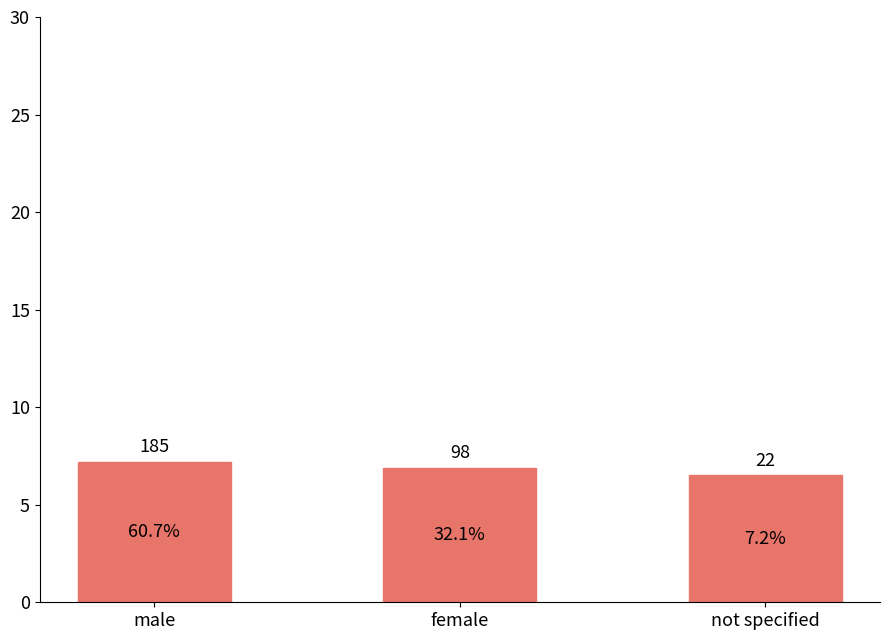

What is the value of the 3rd bar from the left?

6.5